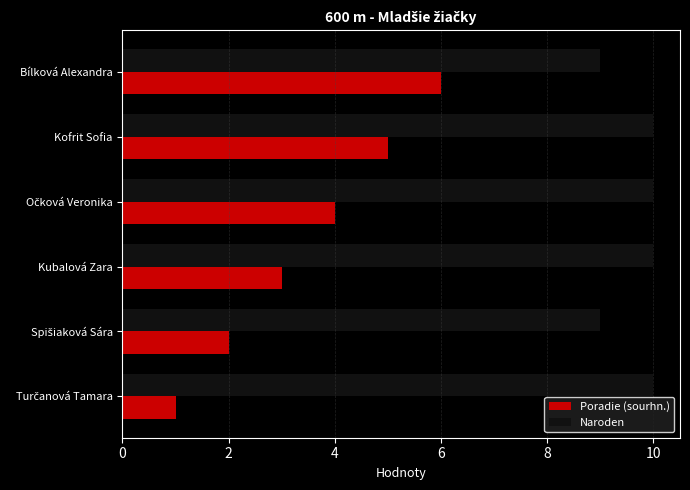

Count the number of data series in this chart.

2